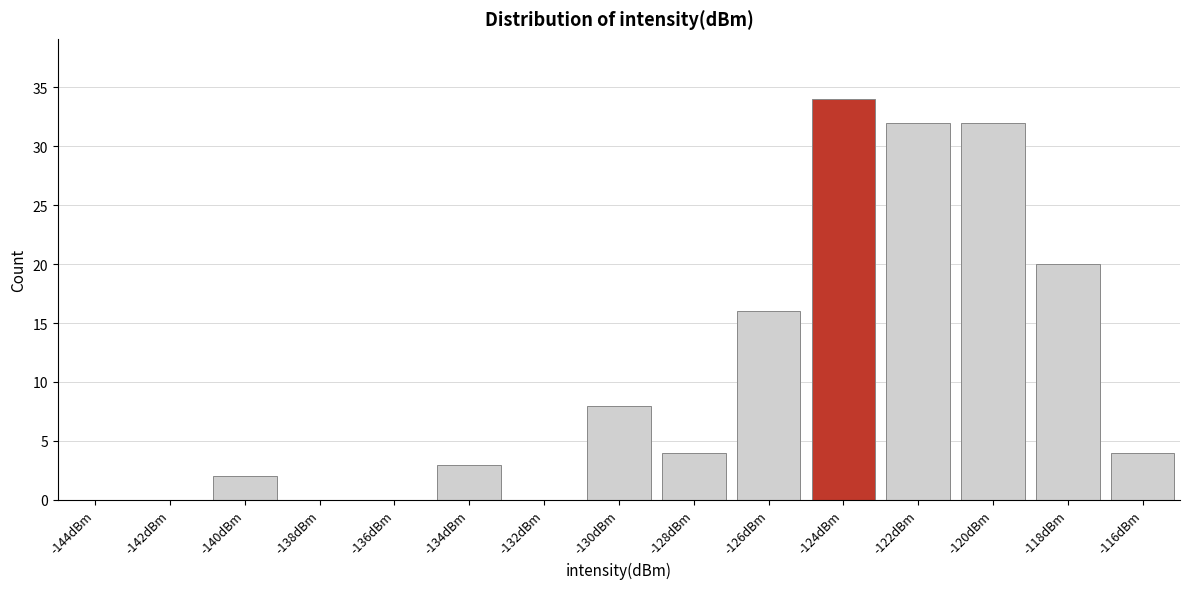

Where is the data nearest to the value 17?

-126dBm